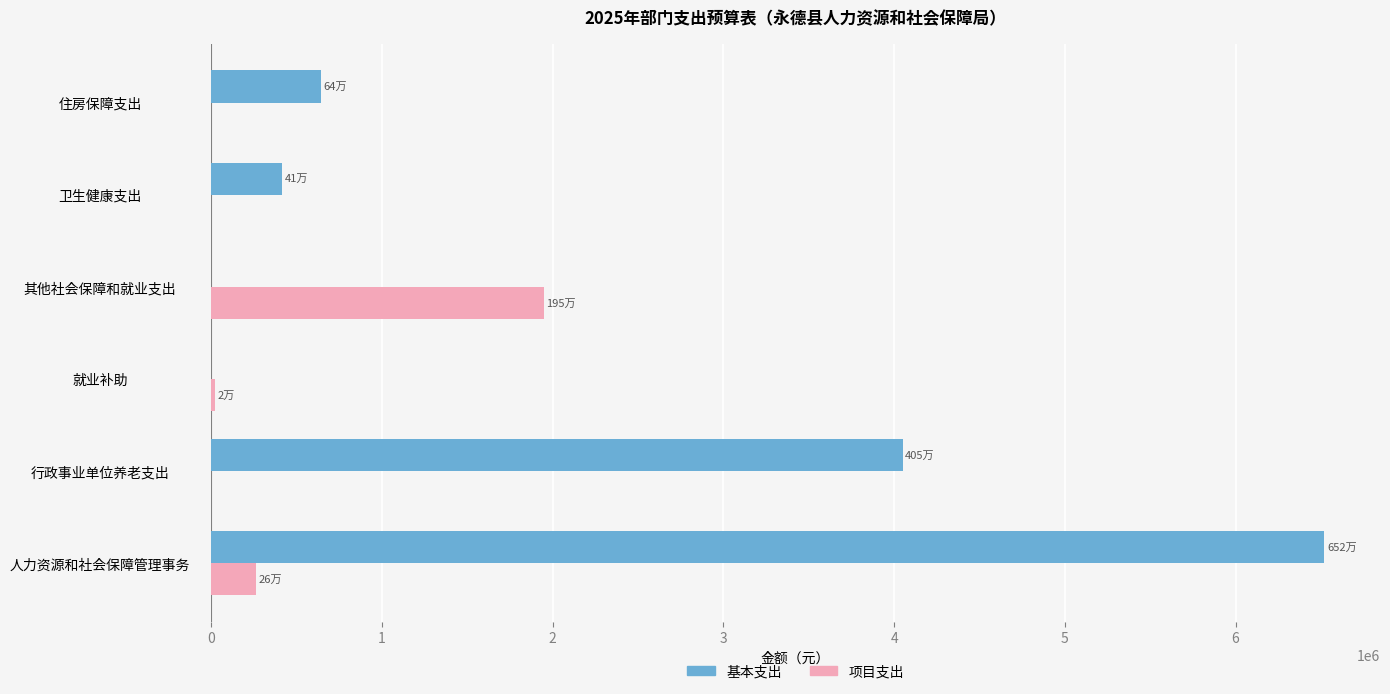

Where is 基本支出 nearest to the value 3259871?

行政事业单位养老支出